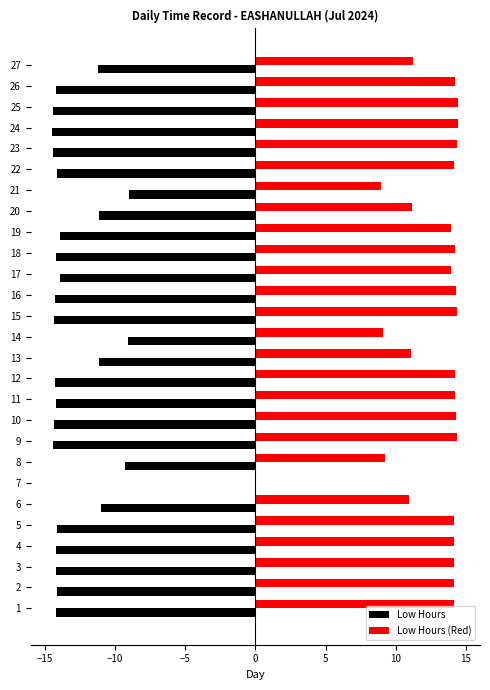

How many series are shown in this chart?

2